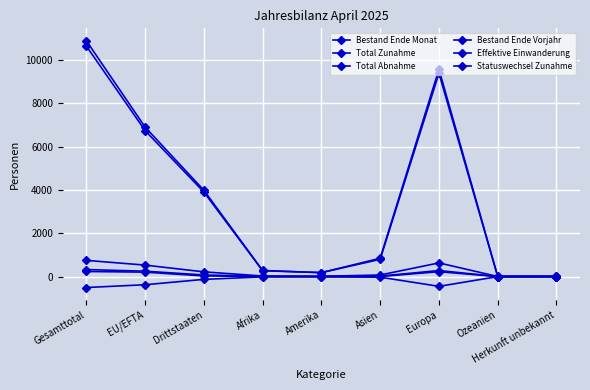

True or false: Bestand Ende Monat and Total Zunahme intersect in this chart.

False